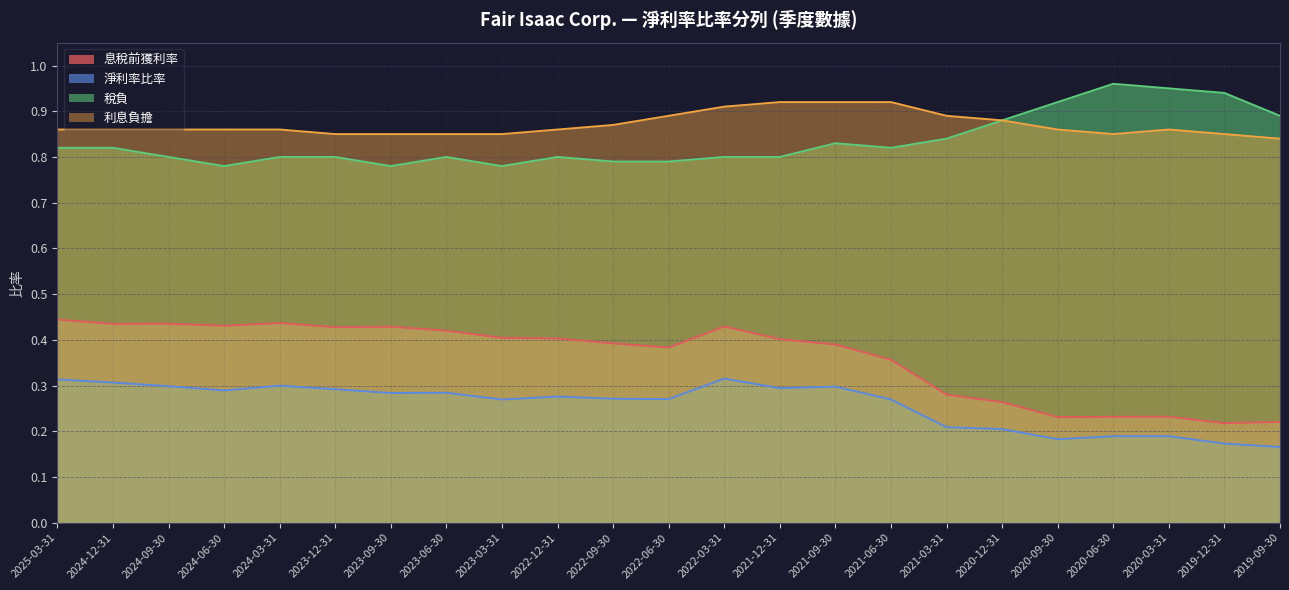

What is the average value of the 稅負 series?

0.8